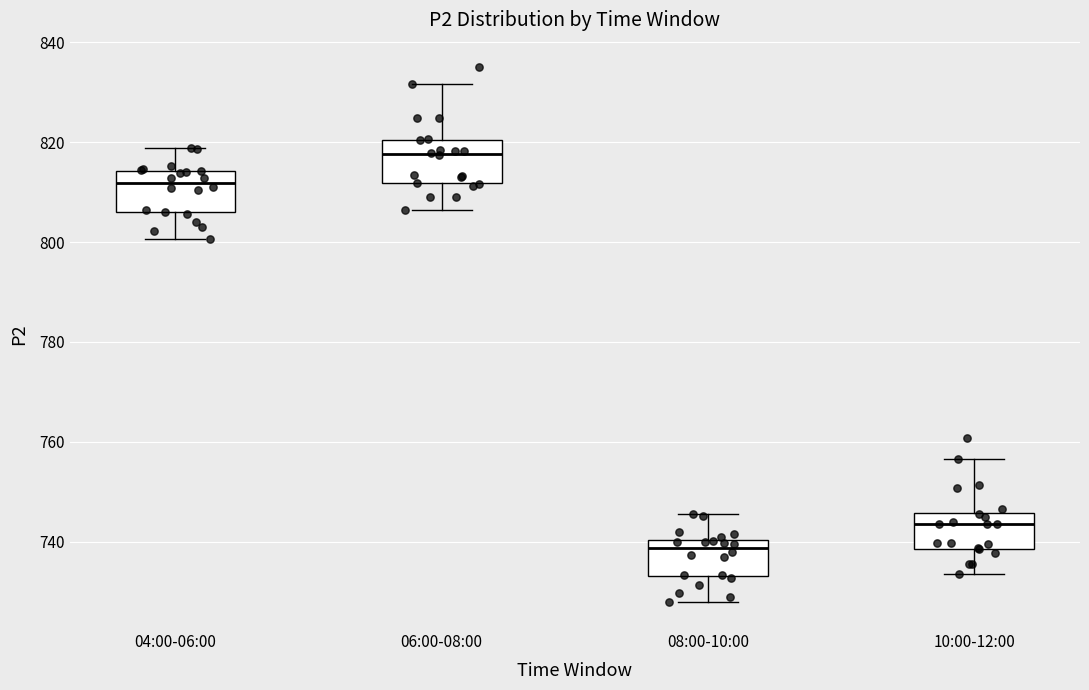

Reading left to right, transcribe this box plot: for each box, give where its median line is, the range the box spans, and where its two whiskers end, as read against the y-axis. The values are not printed on the chart, so give them approximately, as read against the axis.

04:00-06:00: median 812, box 806 to 814, whiskers 800 to 818
06:00-08:00: median 818, box 812 to 820, whiskers 806 to 832
08:00-10:00: median 738, box 734 to 740, whiskers 728 to 746
10:00-12:00: median 744, box 738 to 746, whiskers 734 to 756